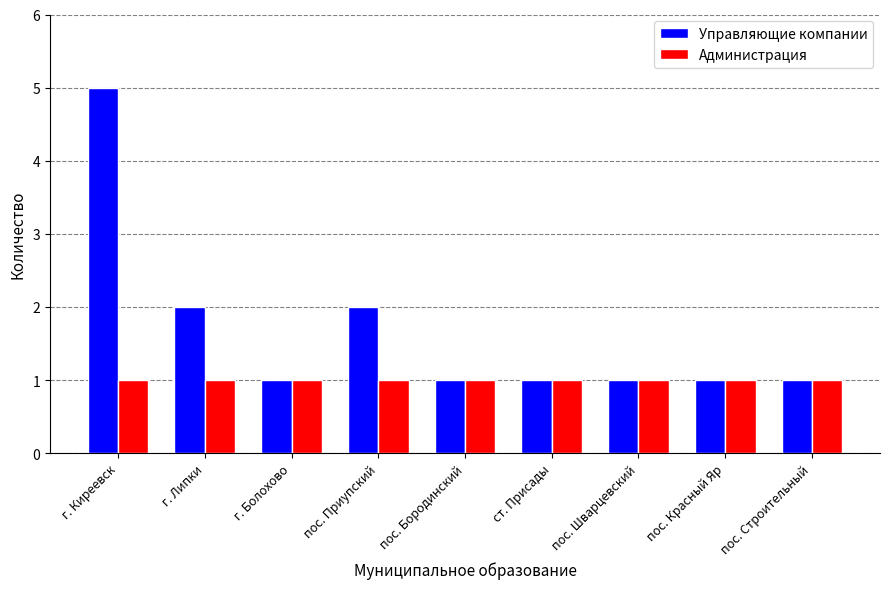

What is the average value of the Администрация series?

1